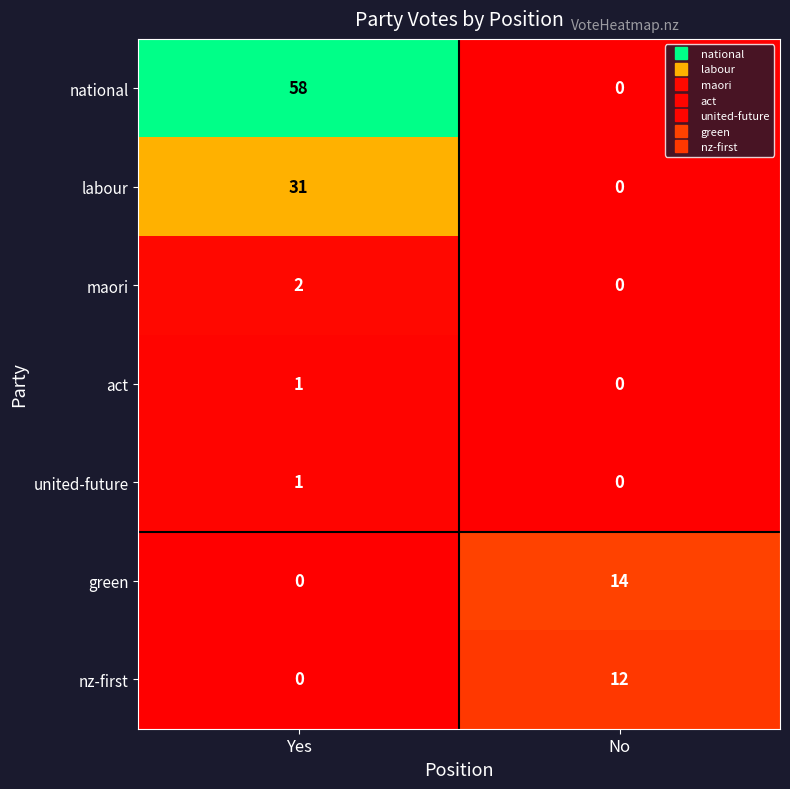

The act series shows 0 at No. True or false?

True